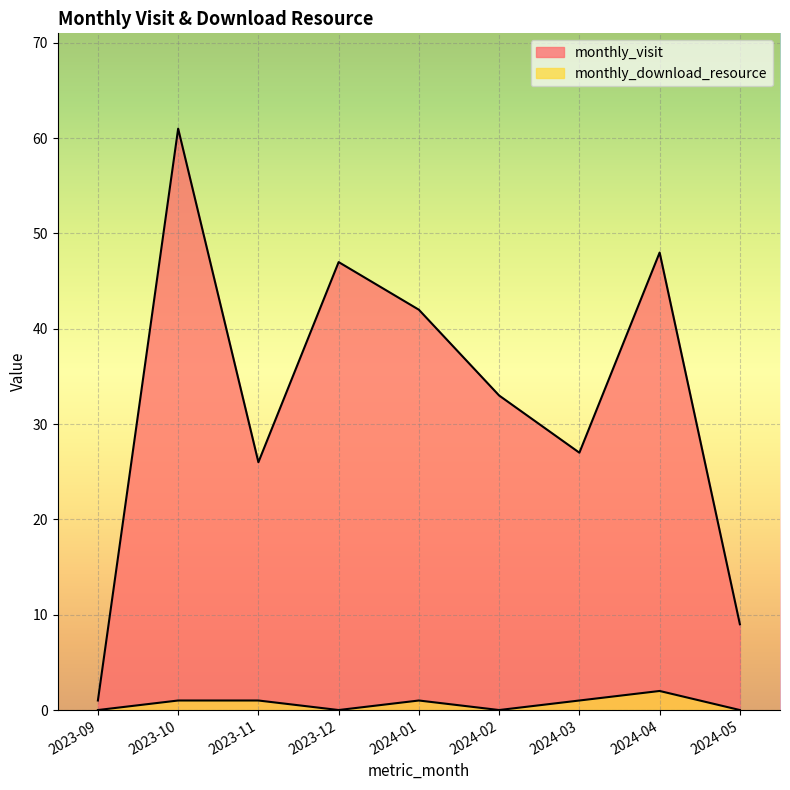

Is it true that monthly_visit equals 0 at 2023-09?

False